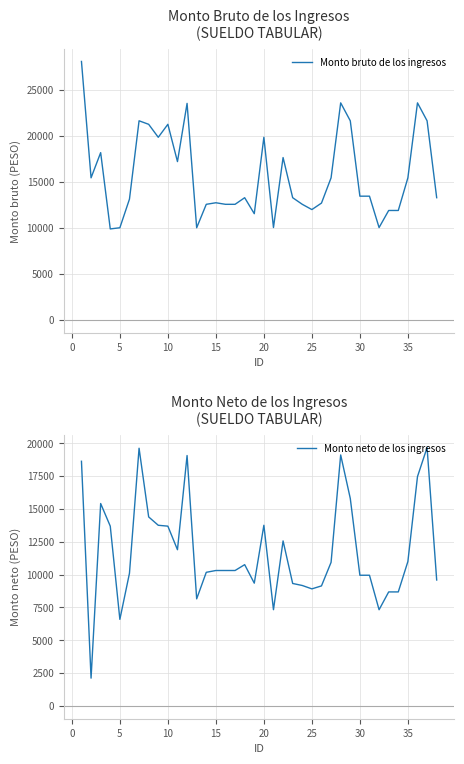

What is the lowest value of the Monto bruto de los ingresos series?

9875.6